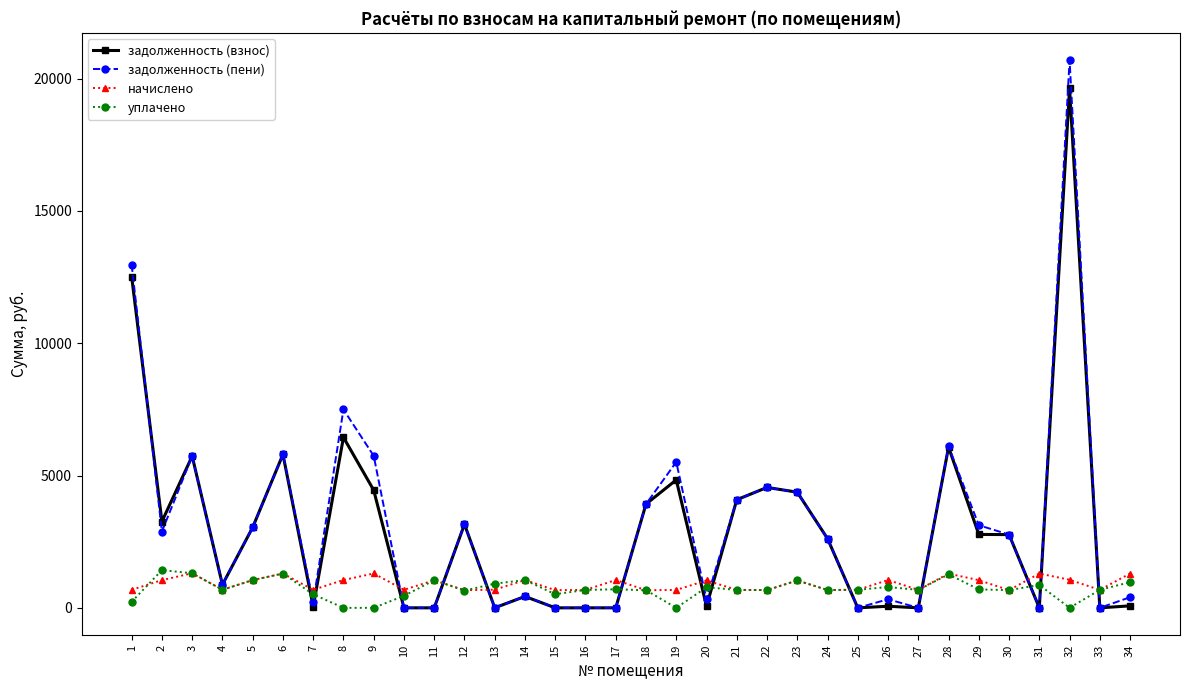

What is the difference between the задолженность (пени) values at 30 and 21?

1317.0